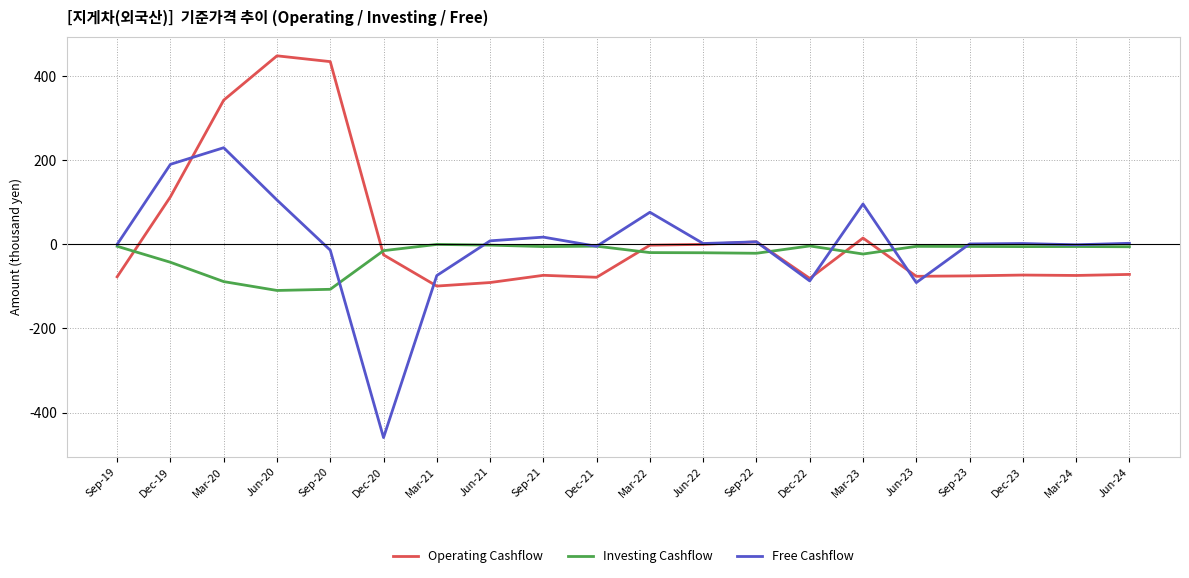

What is the average value of the Investing Cashflow series?

-24634